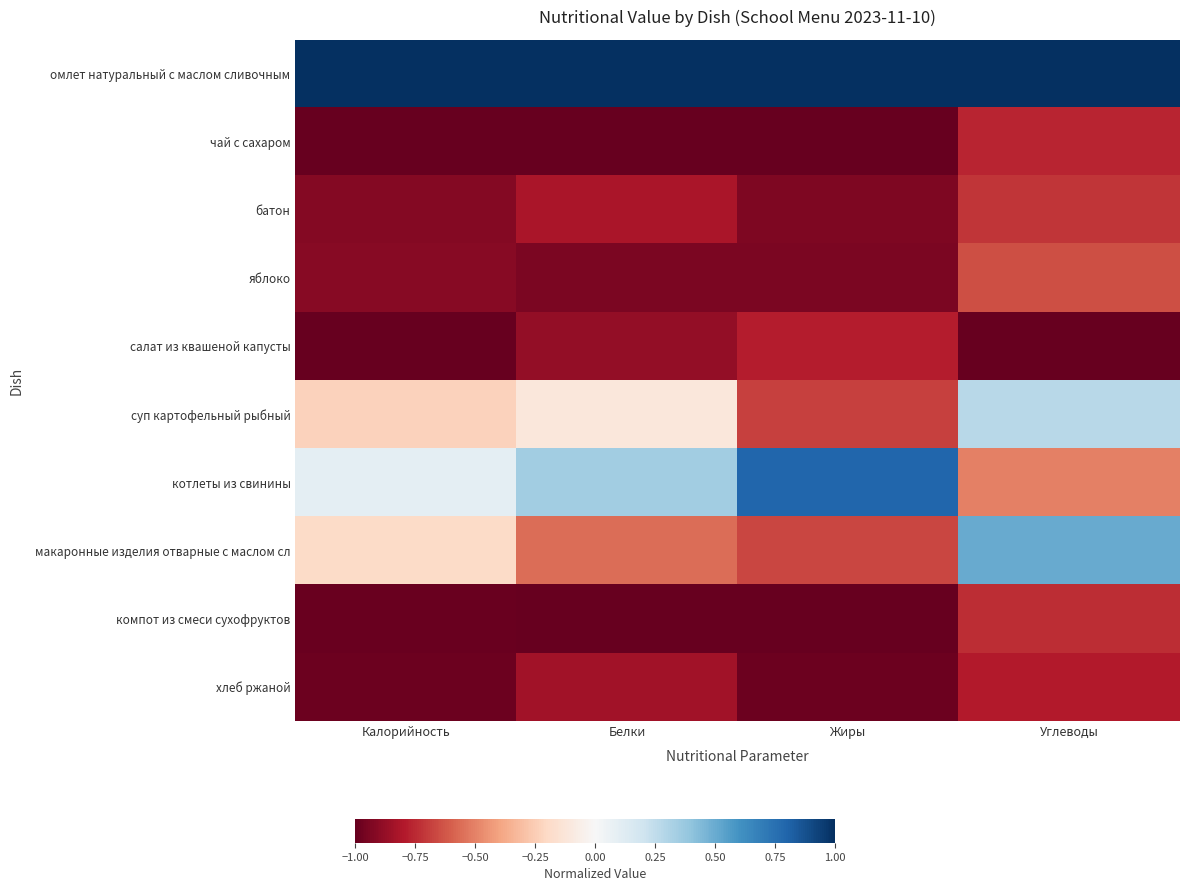

At how many categories does at least one series exceed 0?

4